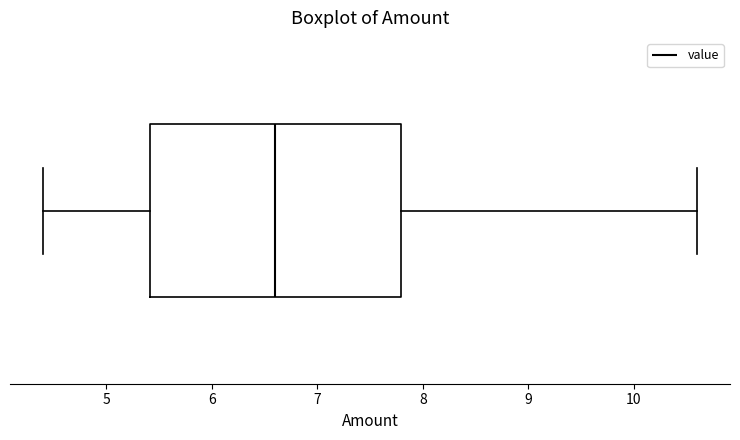

Read this box plot against the x-axis: the position of the median line, the range covered by the box, and the ends of both whiskers. The values are not printed on the chart, so give them approximately, as read against the axis.

median 6.6, box 5.4 to 7.8, whiskers 4.4 to 10.6